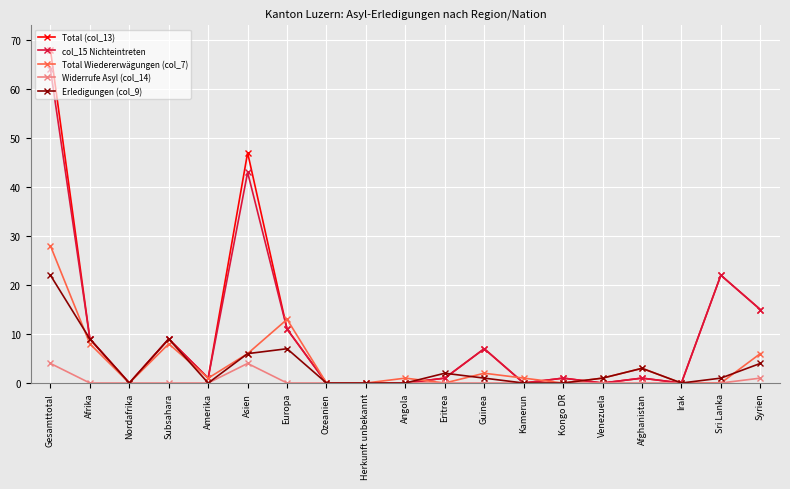

What is the label of the 6th point from the left?

Asien